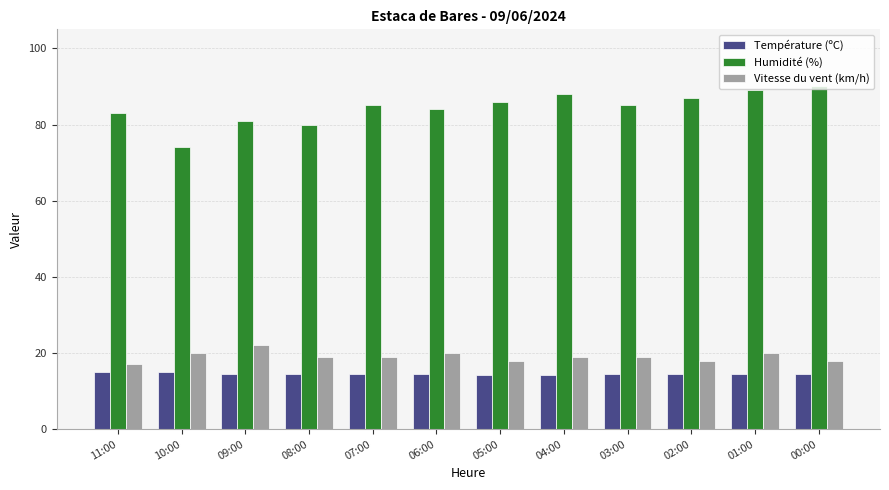

How many bars are there in total?

36